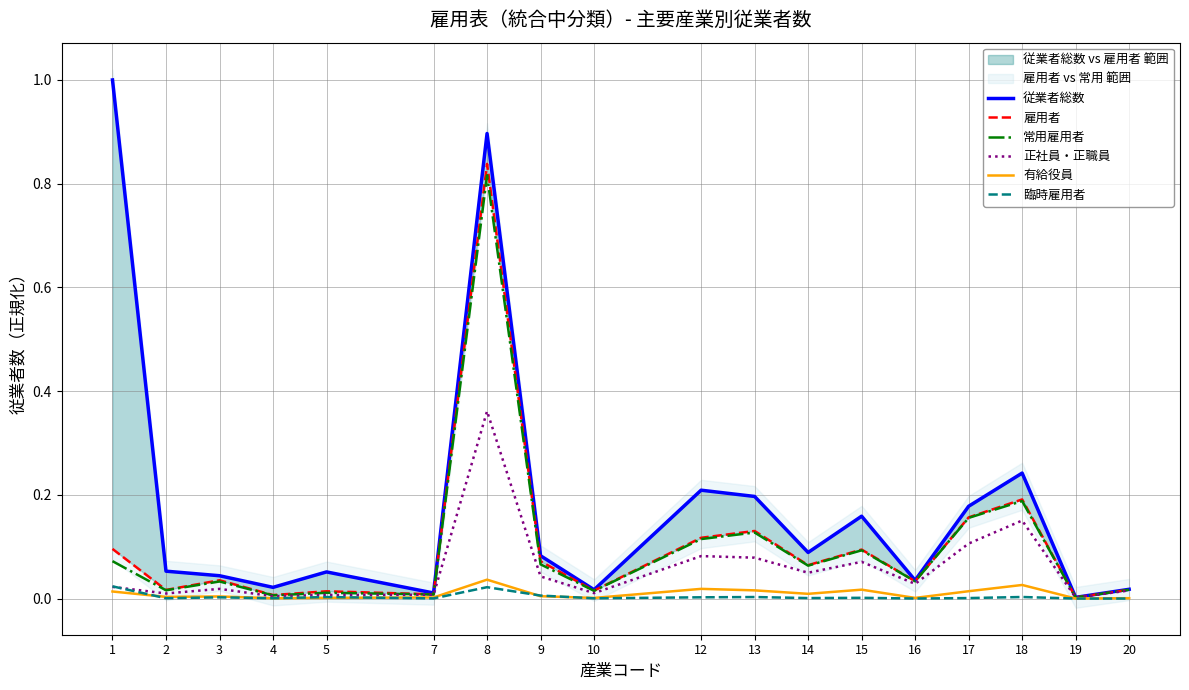

Reading left to right, transcribe all the data shown in this chart.

従業者総数: 1=1.0	2=0.1	3=0.0	4=0.0	5=0.1	7=0.0	8=0.9	9=0.1	10=0.0	12=0.2	13=0.2	14=0.1	15=0.2	16=0.0	17=0.2	18=0.2	19=0.0	20=0.0
雇用者: 1=0.1	2=0.0	3=0.0	4=0.0	5=0.0	7=0.0	8=0.8	9=0.1	10=0.0	12=0.1	13=0.1	14=0.1	15=0.1	16=0.0	17=0.2	18=0.2	19=0.0	20=0.0
常用雇用者: 1=0.1	2=0.0	3=0.0	4=0.0	5=0.0	7=0.0	8=0.8	9=0.1	10=0.0	12=0.1	13=0.1	14=0.1	15=0.1	16=0.0	17=0.2	18=0.2	19=0.0	20=0.0
正社員・正職員: 1=0.0	2=0.0	3=0.0	4=0.0	5=0.0	7=0.0	8=0.4	9=0.0	10=0.0	12=0.1	13=0.1	14=0.0	15=0.1	16=0.0	17=0.1	18=0.2	19=0.0	20=0.0
有給役員: 1=0.0	2=0.0	3=0.0	4=0.0	5=0.0	7=0.0	8=0.0	9=0.0	10=0.0	12=0.0	13=0.0	14=0.0	15=0.0	16=0.0	17=0.0	18=0.0	19=0.0	20=0.0
臨時雇用者: 1=0.0	2=0.0	3=0.0	4=0.0	5=0.0	7=0.0	8=0.0	9=0.0	10=0.0	12=0.0	13=0.0	14=0.0	15=0.0	16=0.0	17=0.0	18=0.0	19=0.0	20=0.0